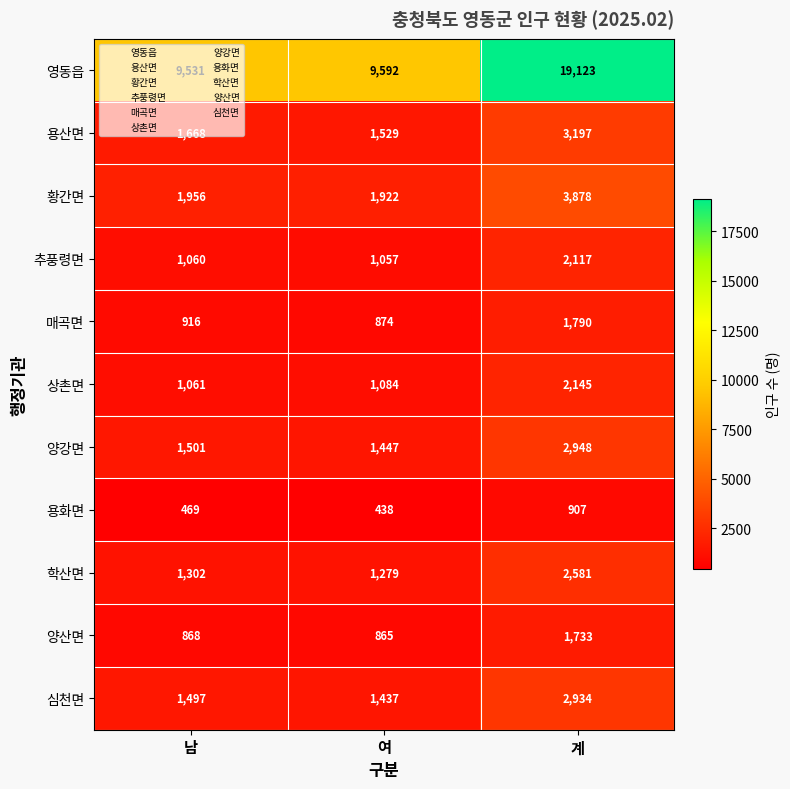

Is it true that 상촌면 equals 1617 at 여?

False